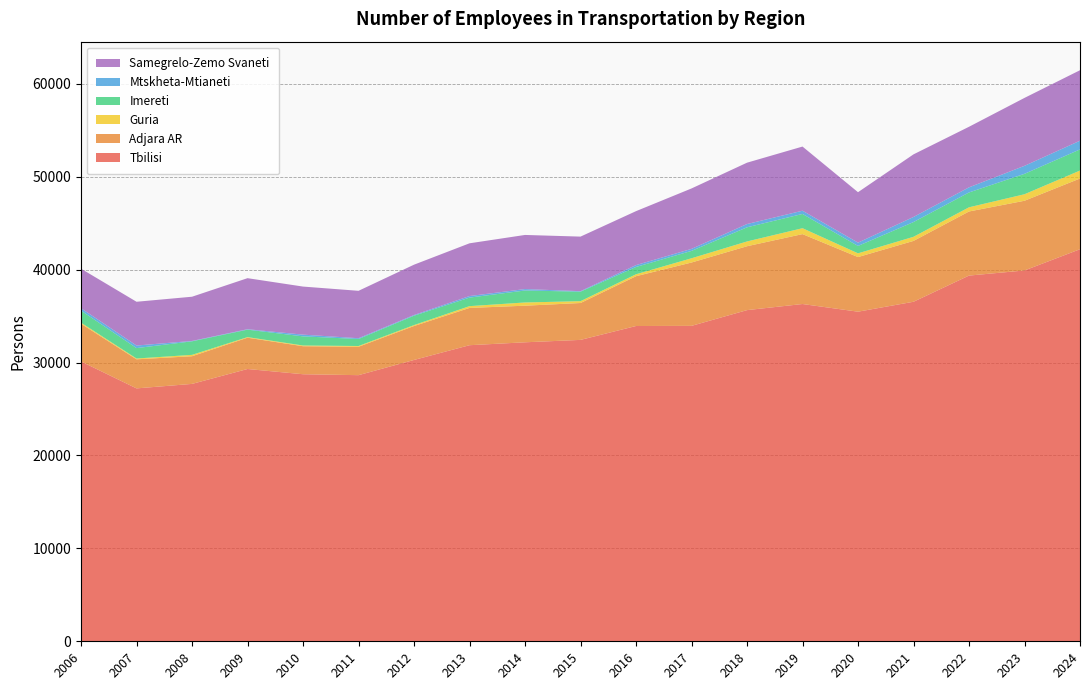

Reading left to right, extract all data points from this chart.

Tbilisi: 2006=30119.0	2007=27218.9	2008=27702.3	2009=29306.4	2010=28742.5	2011=28642.9	2012=30280.0	2013=31867.0	2014=32181.0	2015=32439.0	2016=33933.0	2017=33949.2	2018=35642.8	2019=36300.0	2020=35475.0	2021=36543.0	2022=39361.0	2023=39913.0	2024=42196.7
Adjara AR: 2006=4056.3	2007=3130.2	2008=2977.0	2009=3367.4	2010=3015.5	2011=3056.1	2012=3652.0	2013=4012.0	2014=3938.0	2015=3969.0	2016=5360.0	2017=6817.0	2018=6876.6	2019=7525.0	2020=5878.0	2021=6549.0	2022=6899.0	2023=7501.0	2024=7613.1
Guria: 2006=118.0	2007=86.3	2008=149.0	2009=65.0	2010=78.0	2011=82.5	2012=102.0	2013=193.0	2014=348.0	2015=198.0	2016=210.0	2017=457.3	2018=513.4	2019=635.0	2020=402.0	2021=442.0	2022=450.0	2023=702.0	2024=855.6
Imereti: 2006=1293.5	2007=1120.5	2008=1456.6	2009=802.1	2010=982.5	2011=750.9	2012=1009.0	2013=918.0	2014=1288.0	2015=1023.0	2016=785.0	2017=793.7	2018=1523.6	2019=1534.0	2020=795.0	2021=1588.0	2022=1597.0	2023=2196.0	2024=2275.2
Mtskheta-Mtianeti: 2006=259.0	2007=275.3	2008=41.0	2009=47.0	2010=186.0	2011=85.7	2012=75.0	2013=167.0	2014=155.0	2015=53.0	2016=201.0	2017=216.0	2018=351.6	2019=350.0	2020=356.0	2021=548.0	2022=550.0	2023=861.0	2024=935.7
Samegrelo-Zemo Svaneti: 2006=4254.2	2007=4712.2	2008=4758.9	2009=5493.7	2010=5173.2	2011=5103.3	2012=5416.0	2013=5678.0	2014=5824.0	2015=5873.0	2016=5806.0	2017=6504.7	2018=6603.0	2019=6903.0	2020=5429.0	2021=6738.0	2022=6520.0	2023=7312.0	2024=7587.0